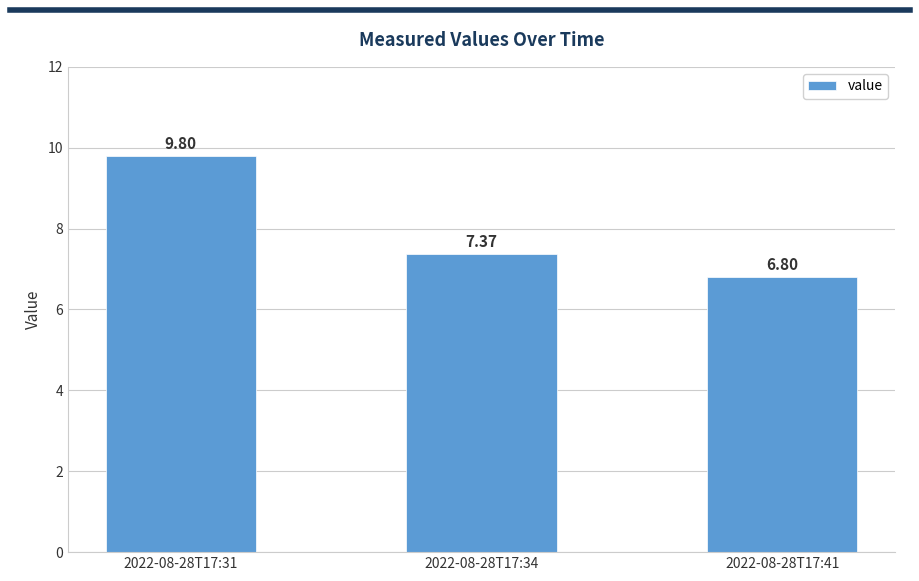

Count the values in the range 6 to 9.

2